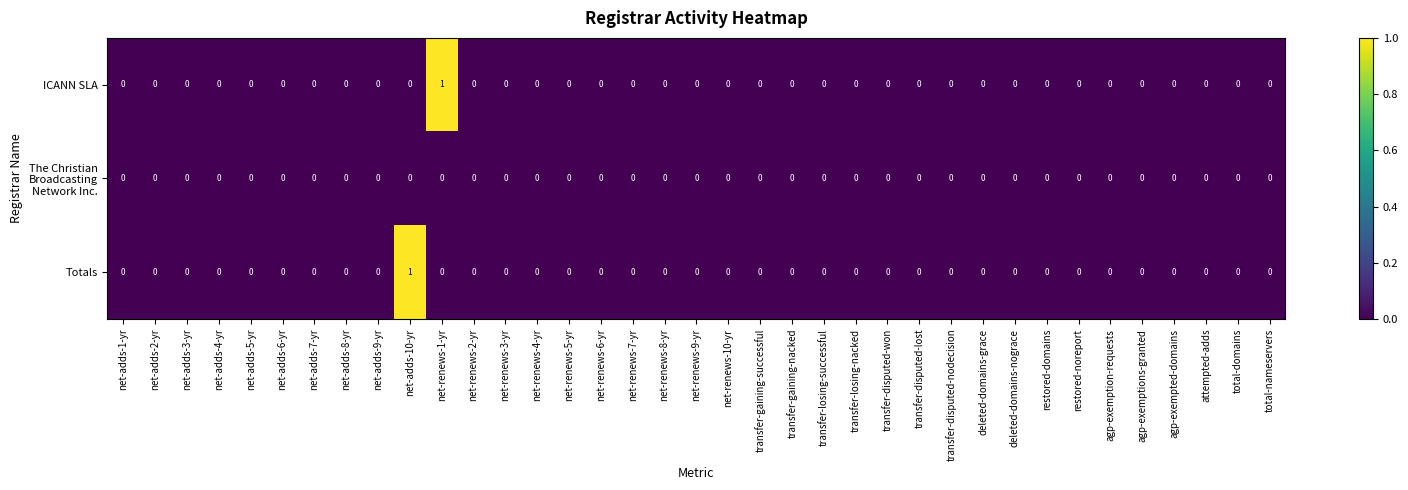

At which label does Totals reach its peak?

net-adds-10-yr